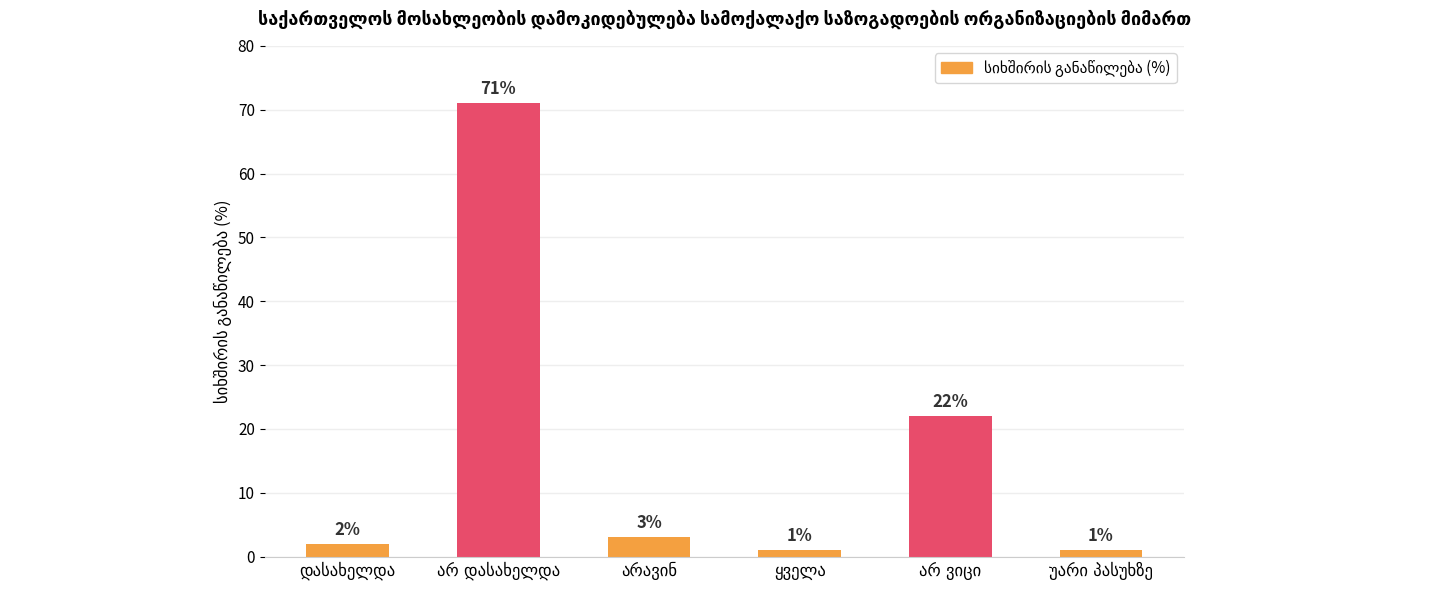

What is the greatest value displayed?

71